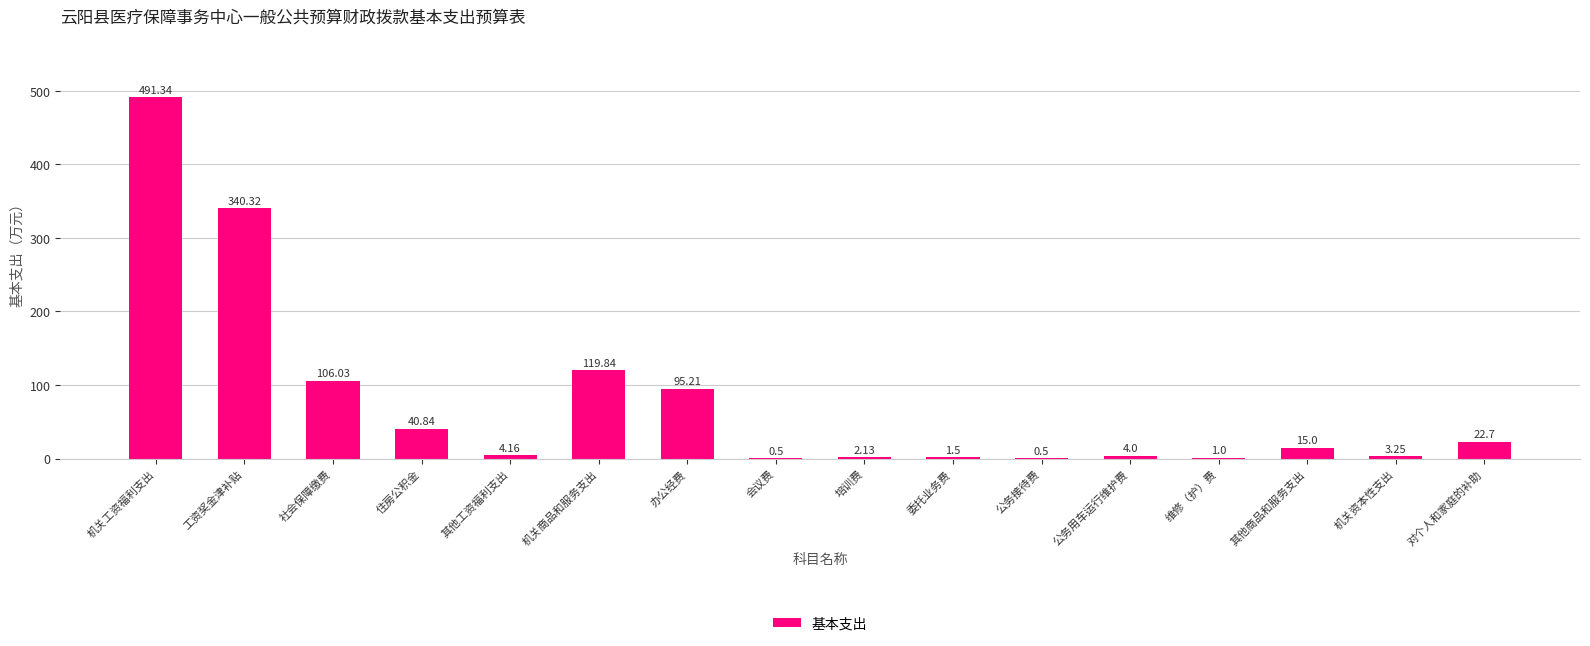

Count the number of categories in the chart.

16